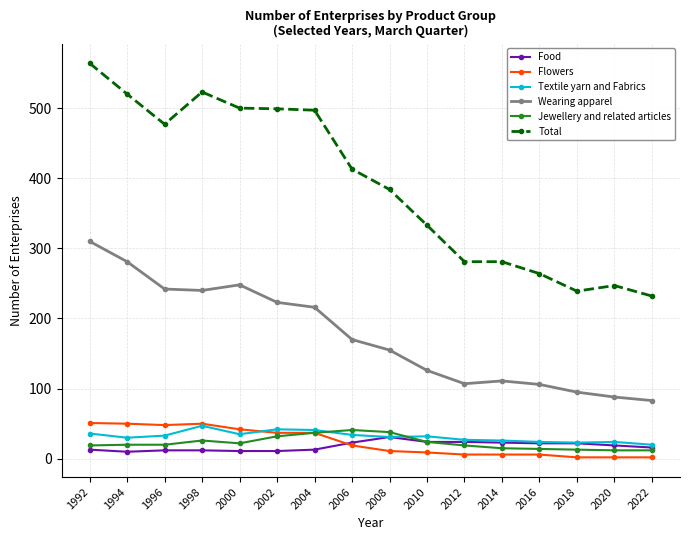

True or false: Textile yarn and Fabrics and Wearing apparel cross at least once.

False